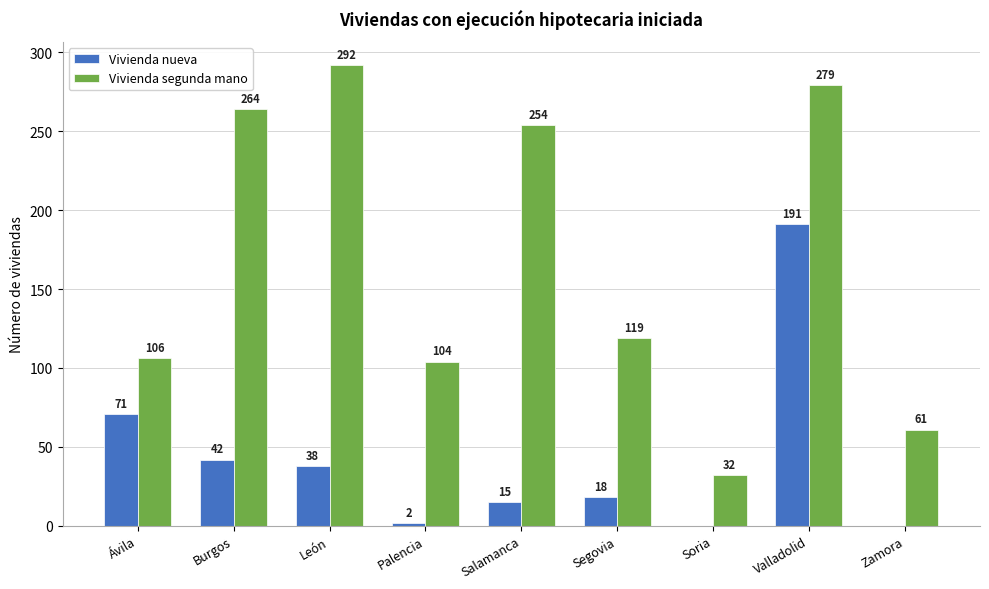

Which label corresponds to the largest value in the chart?

León